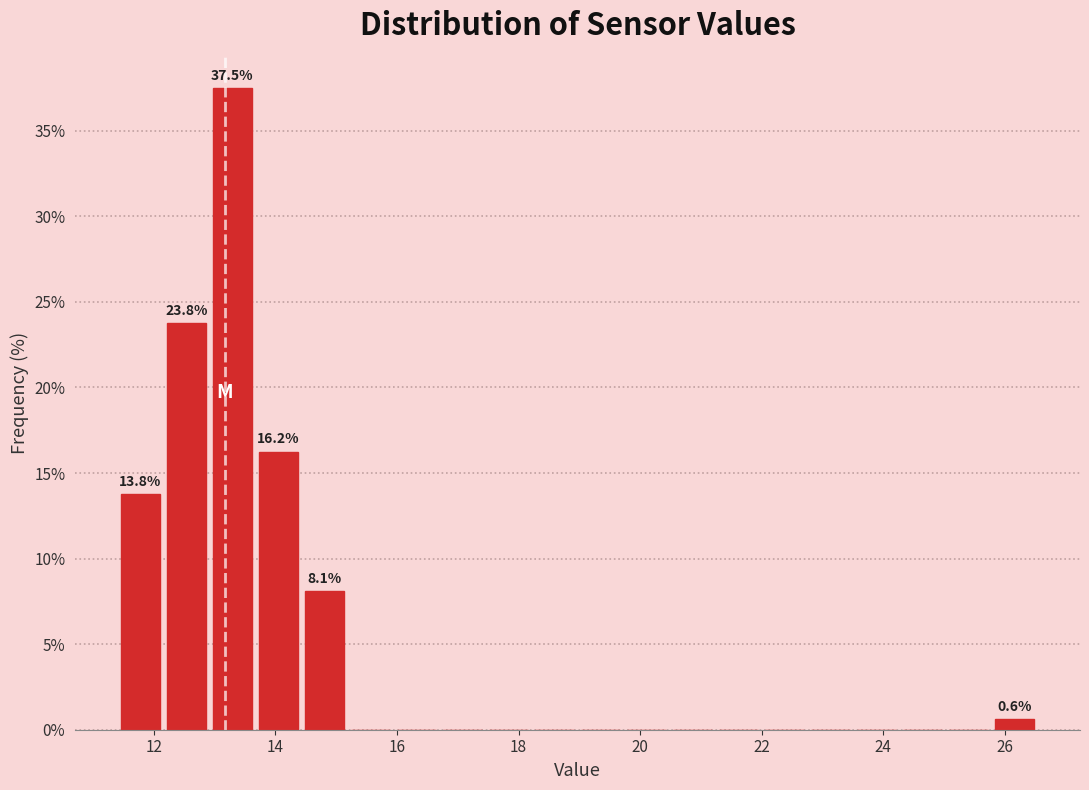

Read against the x-axis, roughly where is the centre of the tallest bar?

13.2